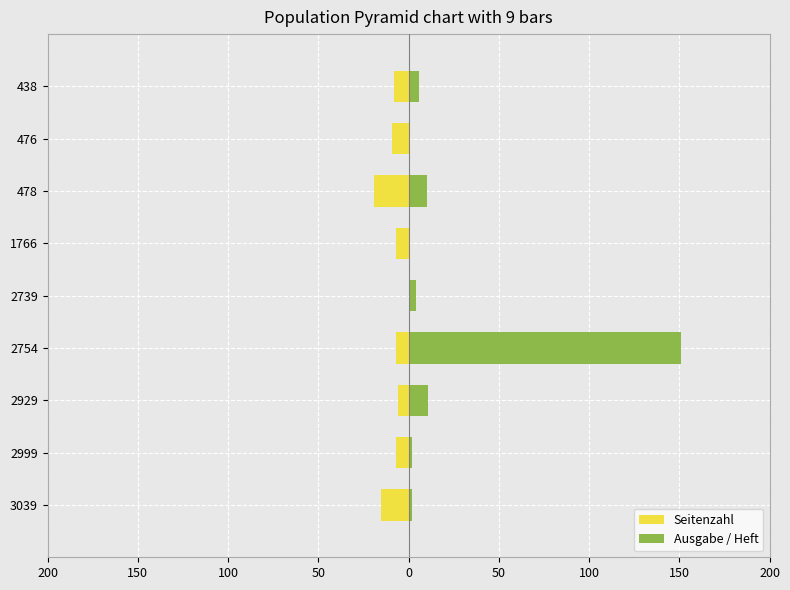

How many groups of bars are there?

9